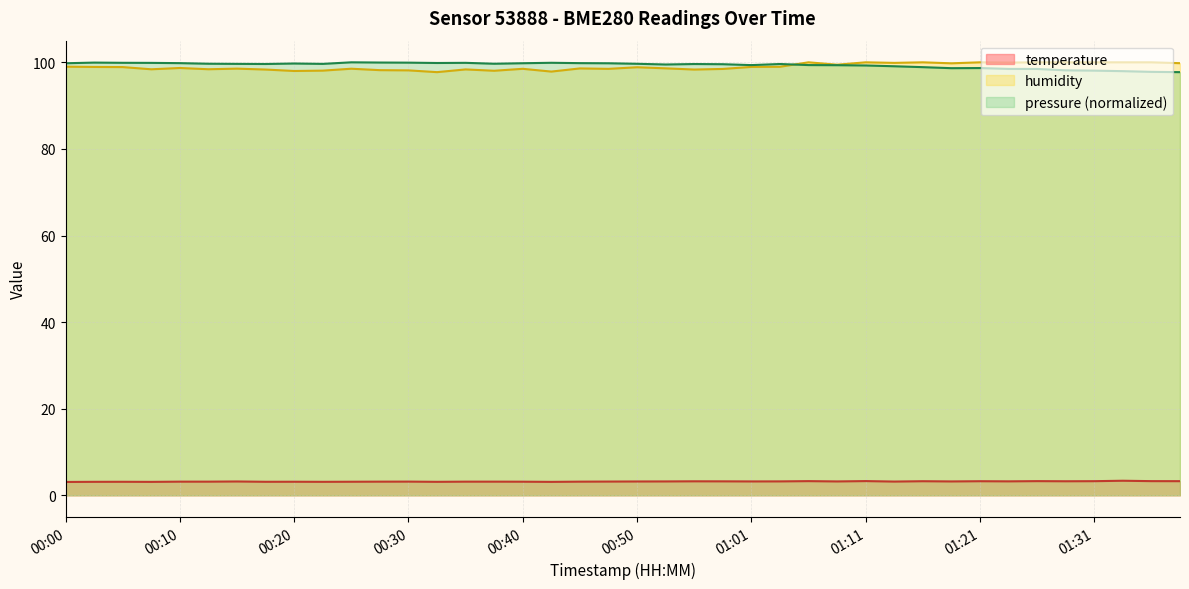

What is the difference between the maximum and minimum values in the temperature series?

0.3